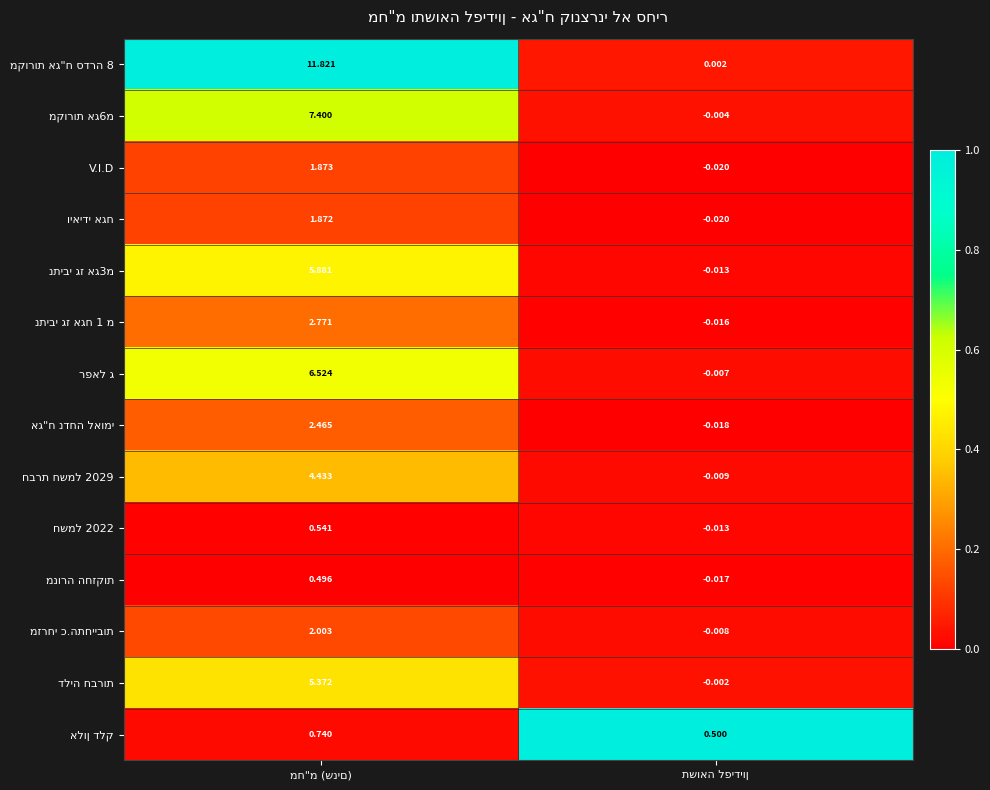

How many categories are shown in the chart?

2